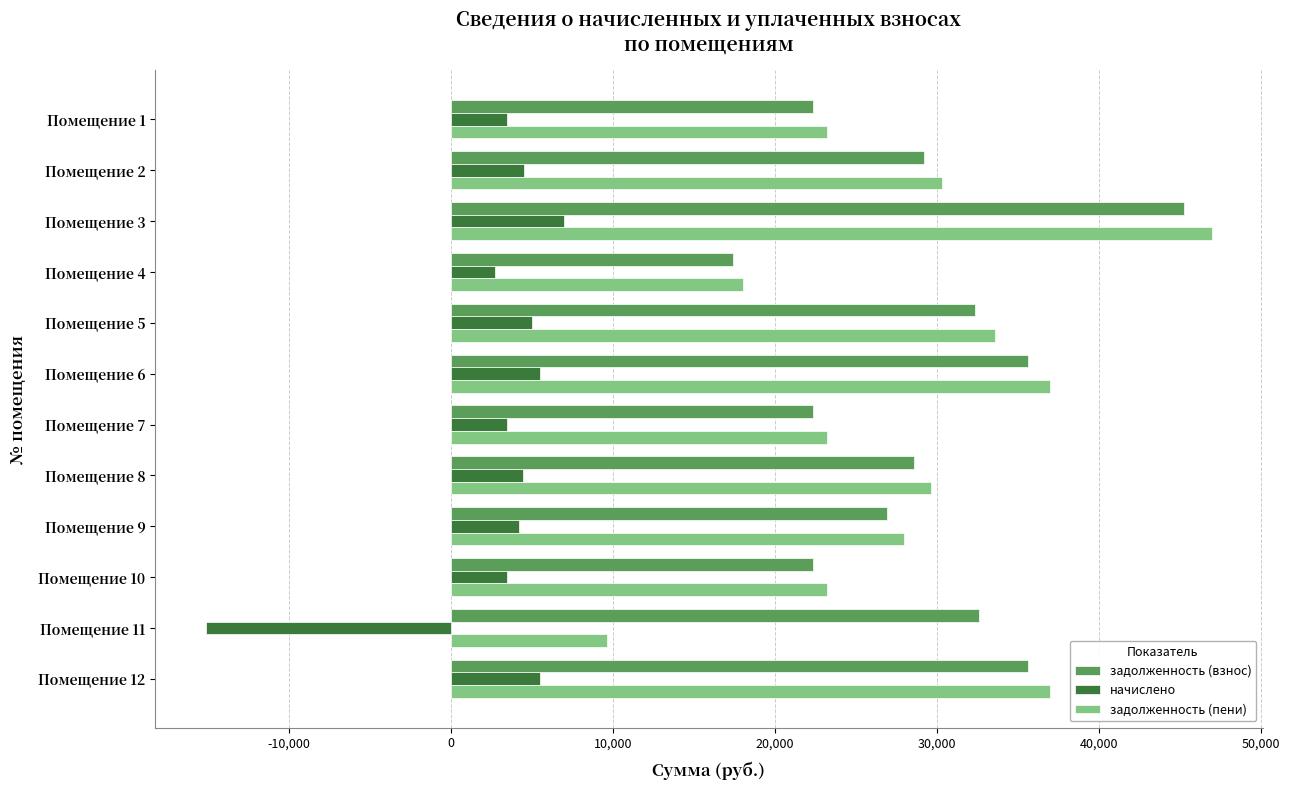

Between Помещение 1 and Помещение 9, which series saw the biggest shift?

задолженность (пени)